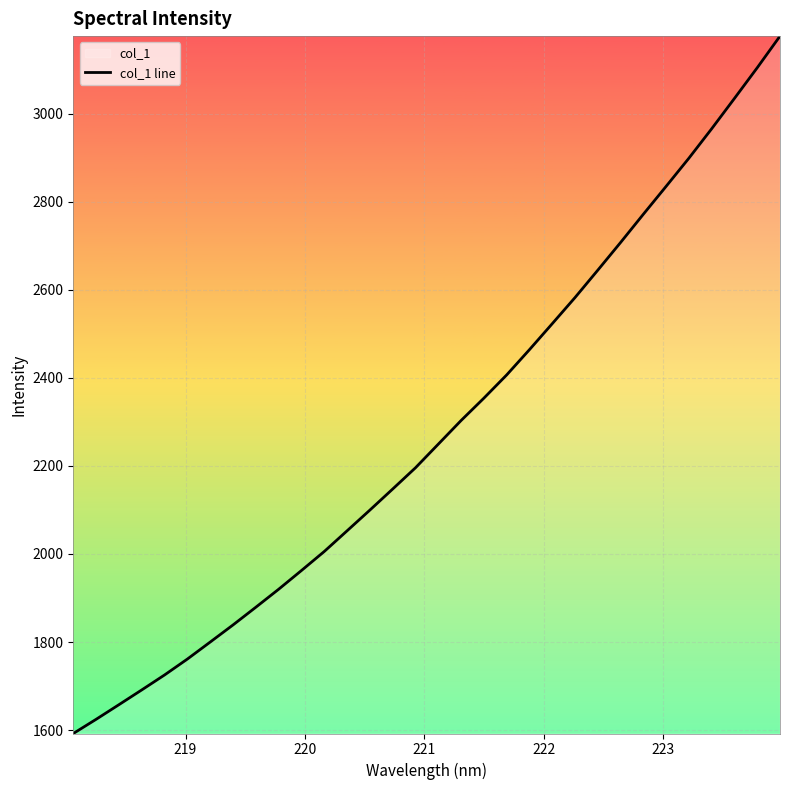

What is the minimum value shown in the chart?

1592.2